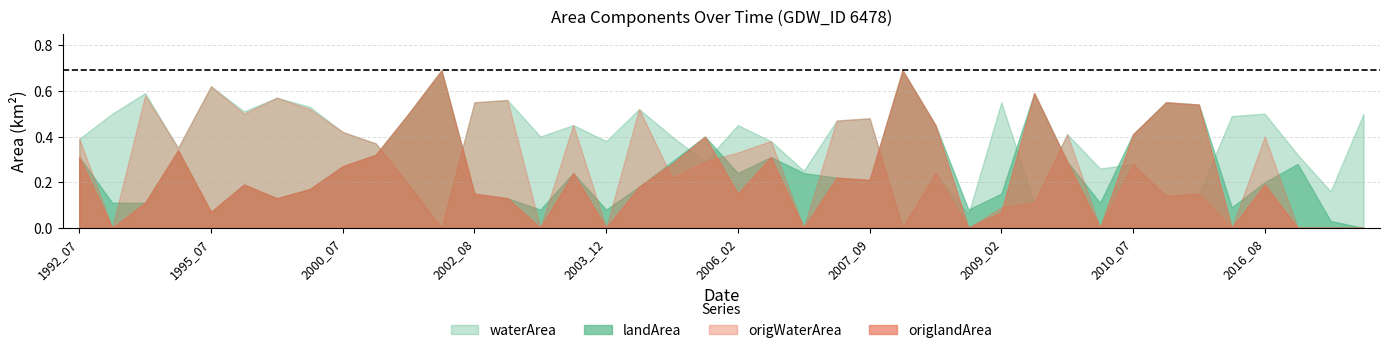

At which category does landArea reach its first local peak?

1994_08